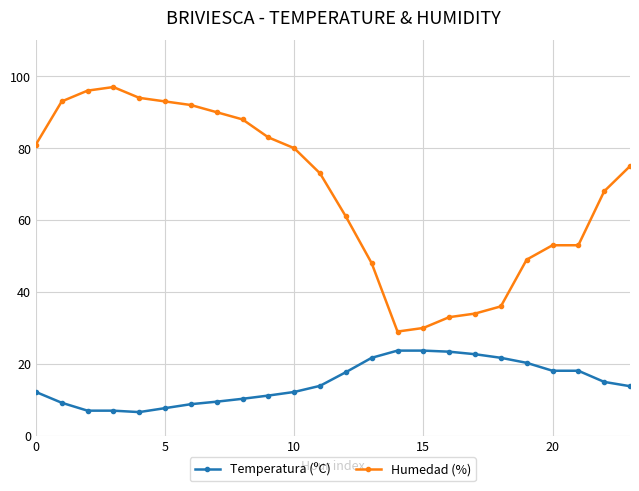

Rank the series by their maximum value, from lowest to highest.

Temperatura (ºC), Humedad (%)